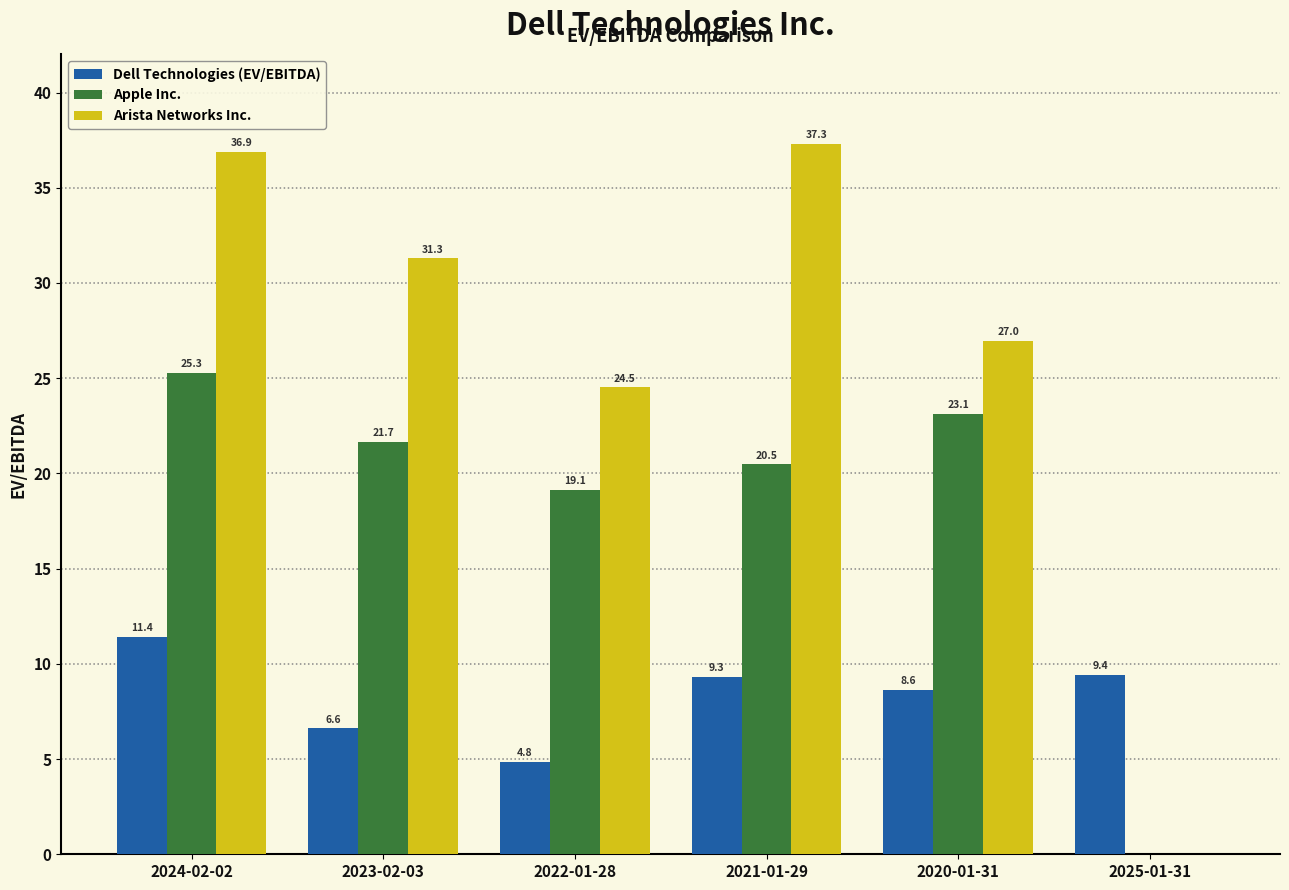

Between 2022-01-28 and 2020-01-31, which series saw the biggest shift?

Apple Inc.